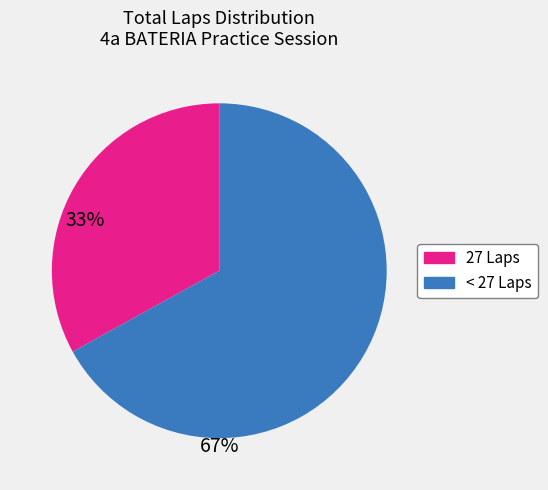

Is there any slice that represents more than half of the pie?

Yes